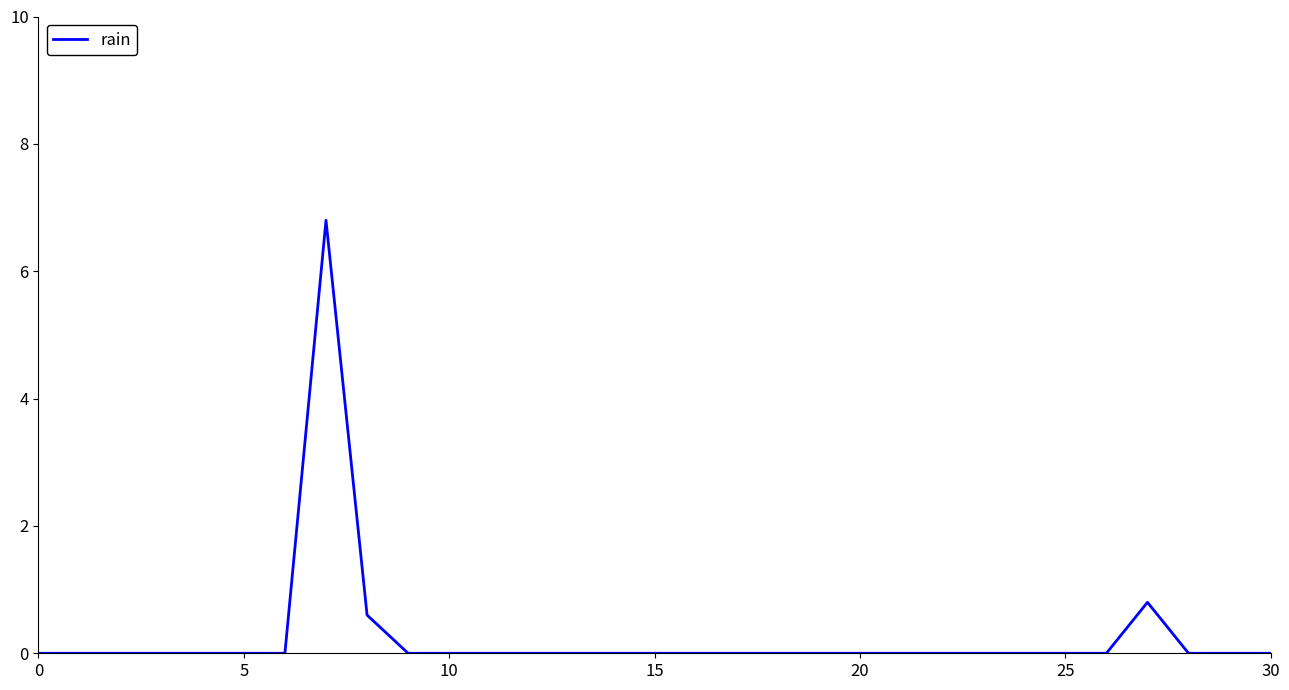

What is the greatest value displayed?

6.8